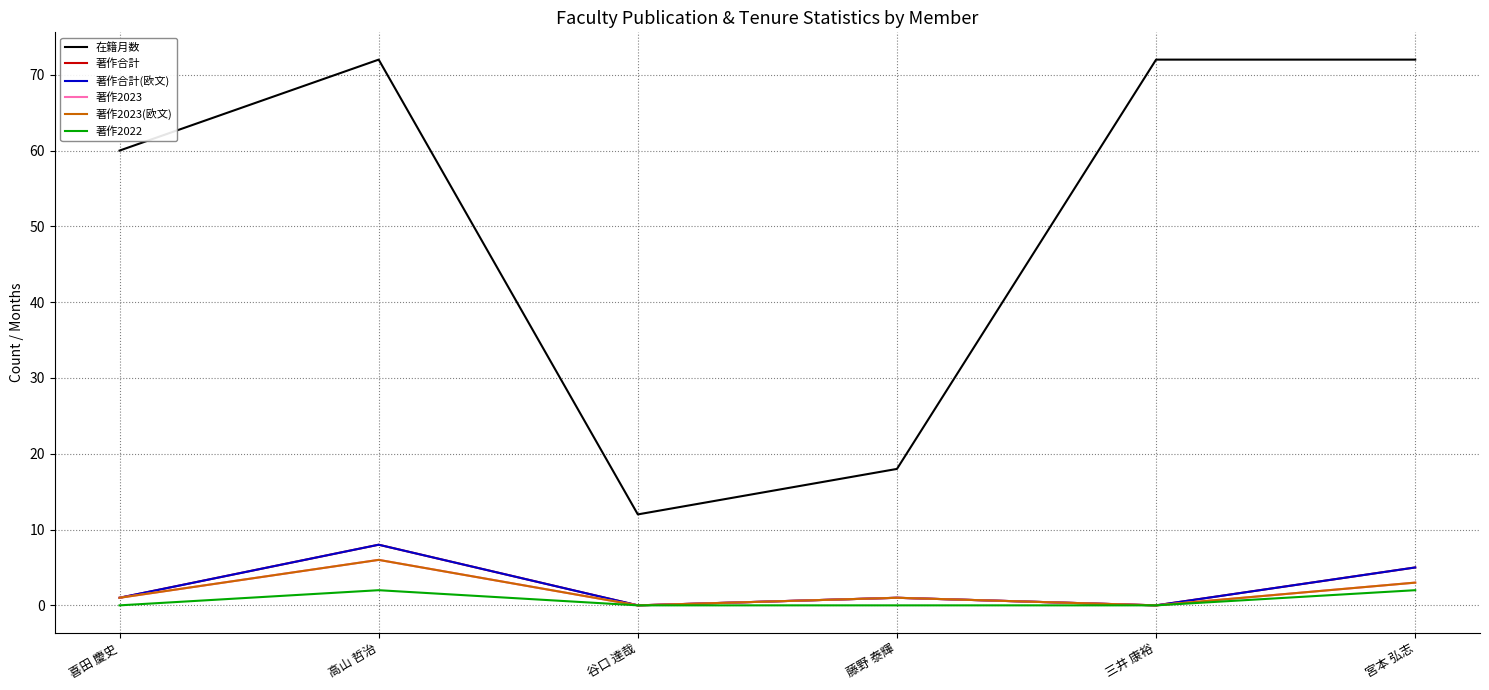

Is this an area chart (filled region under the line)?

No